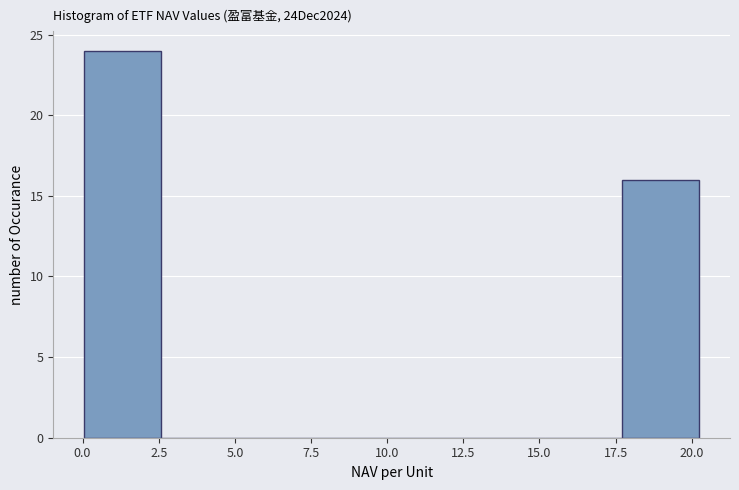

Over which range of the x-axis is the bar tallest?

0.0 to 2.5